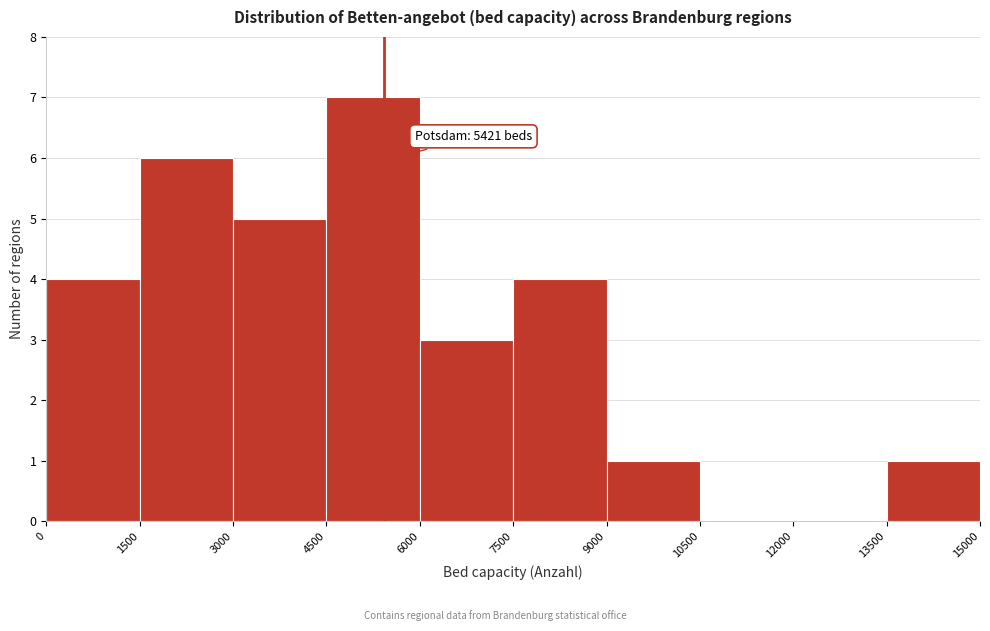

Which range on the x-axis has the tallest bar?

4500 to 6000